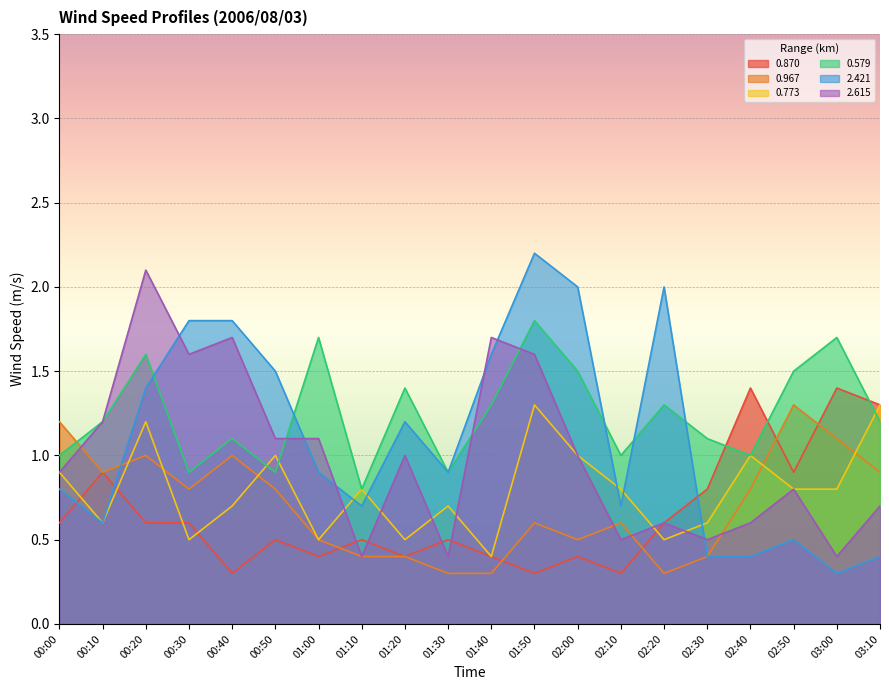

Is it true that 2.421 equals 0.5 at 02:50?

True